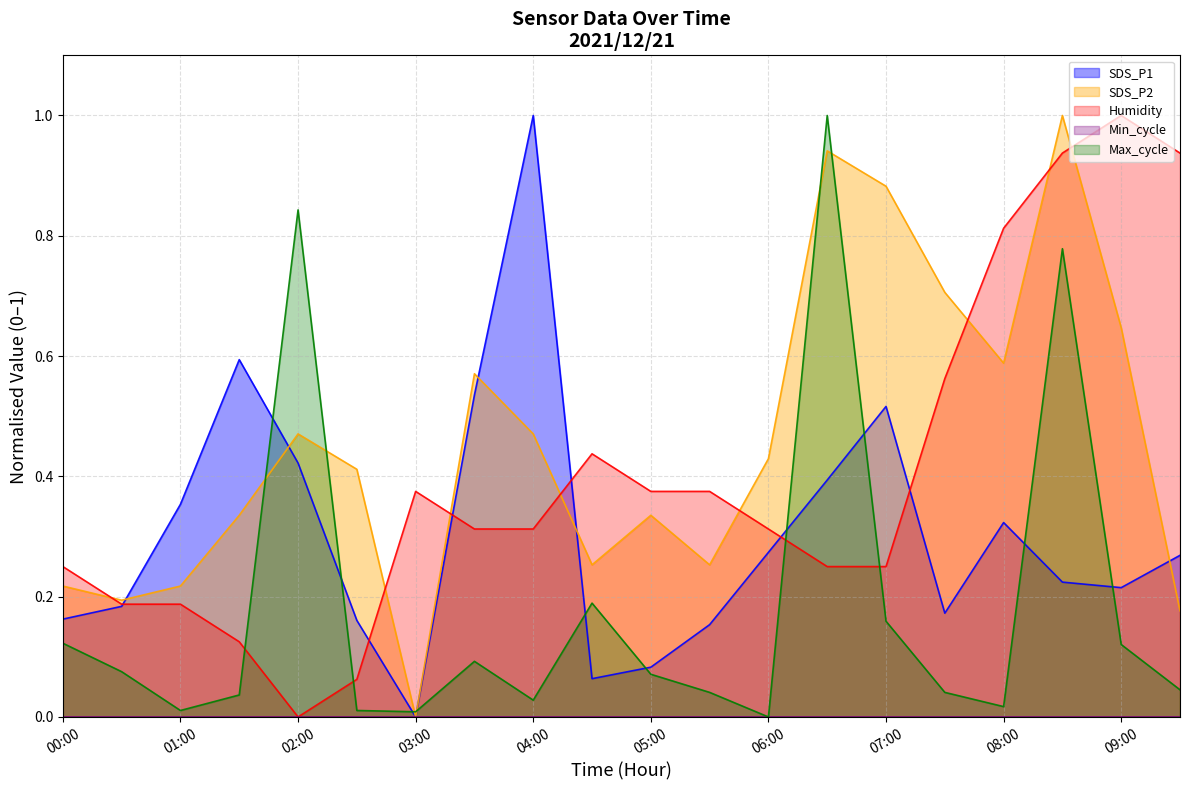

How many distinct data groups are displayed?

5